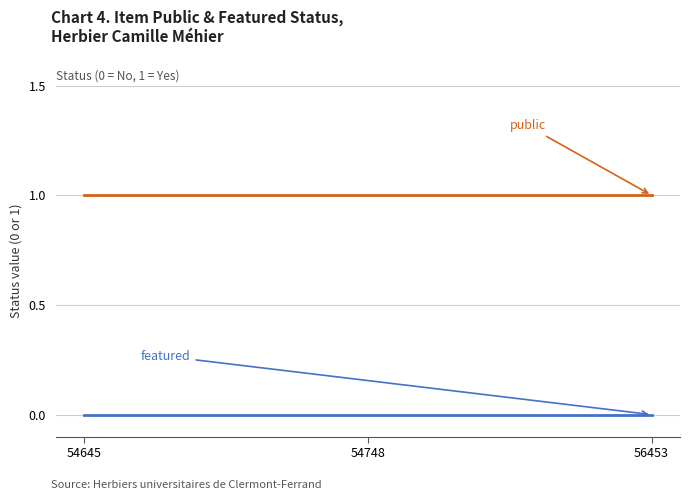

How many lines are shown in the chart?

2